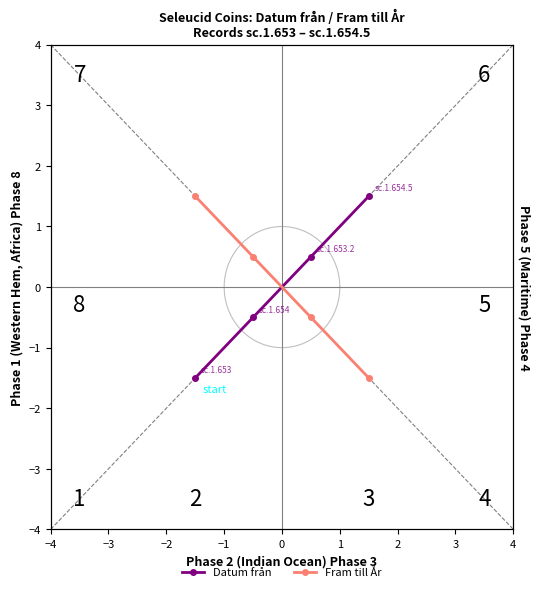

Reading left to right, extract all data points from this chart.

Datum från: -1.5	-0.5	0.5	1.5
Fram till År: 1.5	0.5	-0.5	-1.5